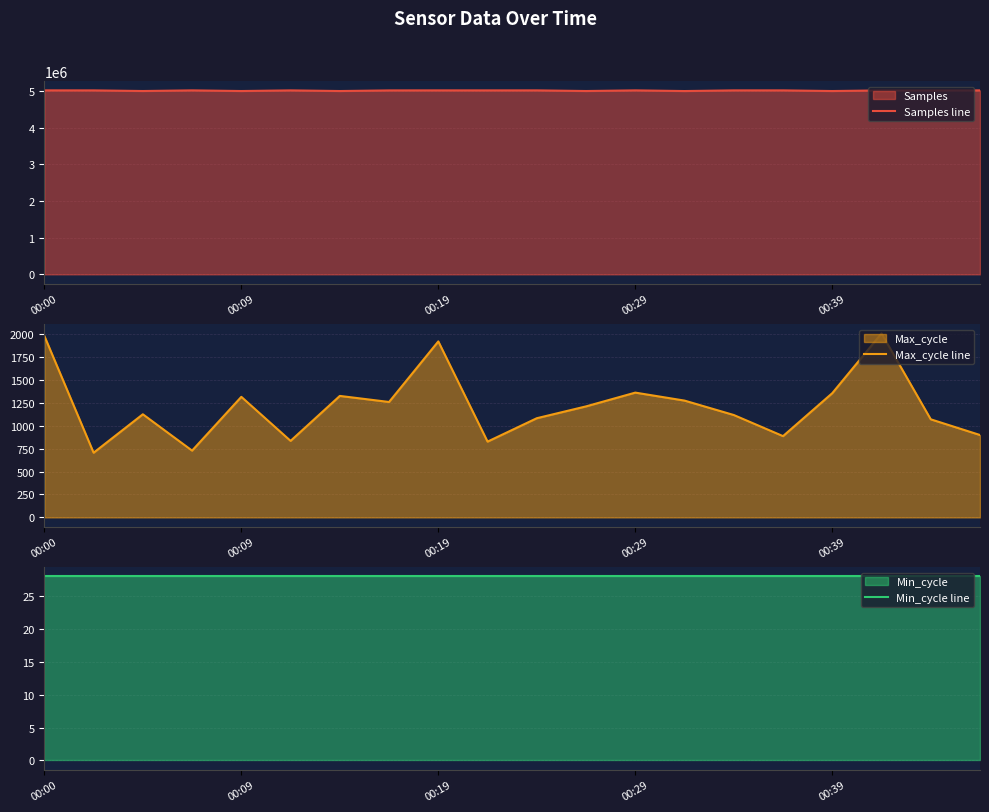

What is the lowest value of the Samples line series?

4993510